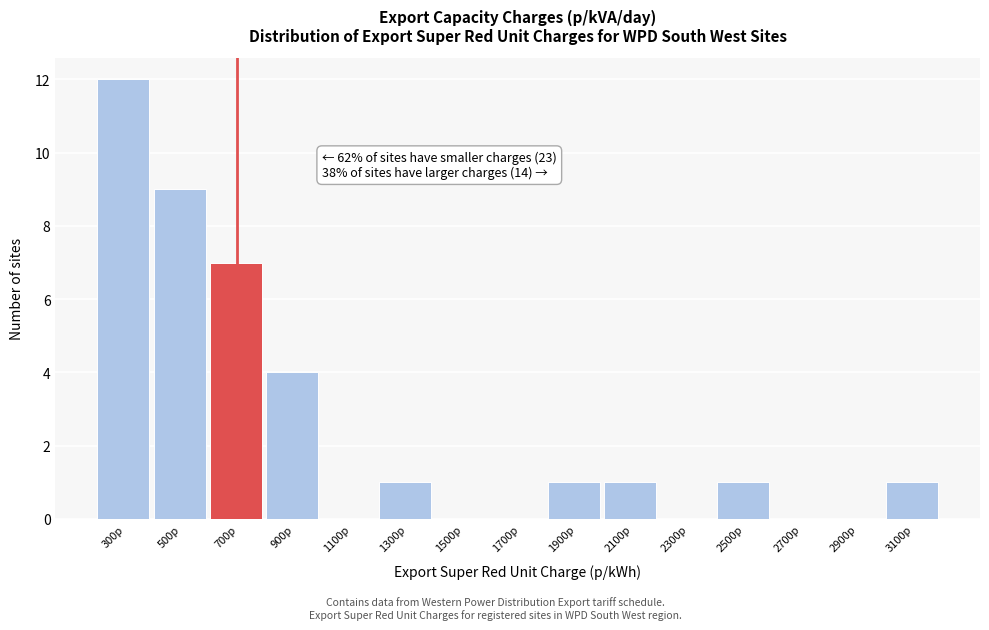

Reading left to right, extract all data points from this chart.

300p=12	500p=9	700p=7	900p=4	1100p=0	1300p=1	1500p=0	1700p=0	1900p=1	2100p=1	2300p=0	2500p=1	2700p=0	2900p=0	3100p=1